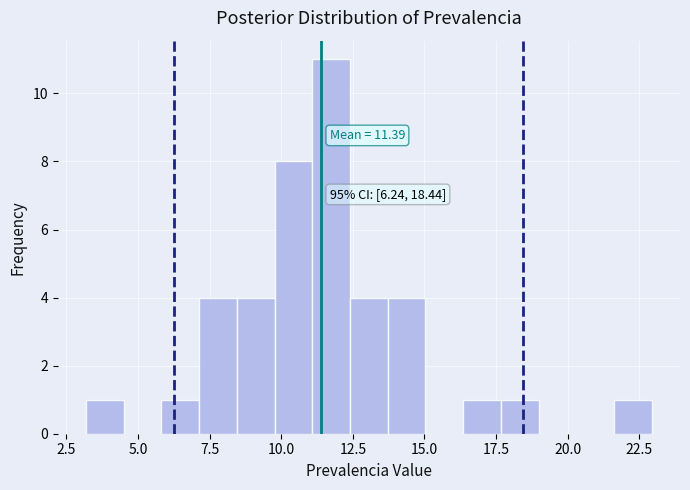

Around what value on the x-axis is the tallest bar? Give the approximate position of its centre, as read against the axis.

11.5